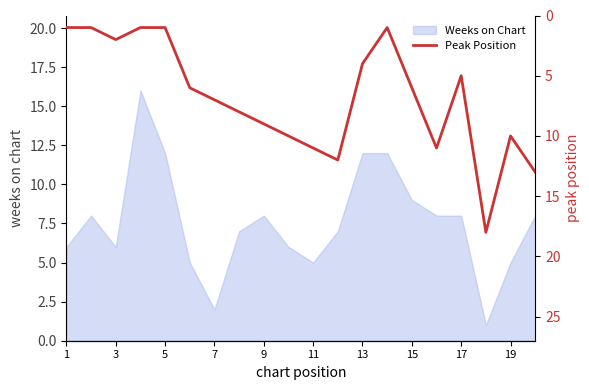

True or false: Weeks on Chart has a value of 22 at 13.

False